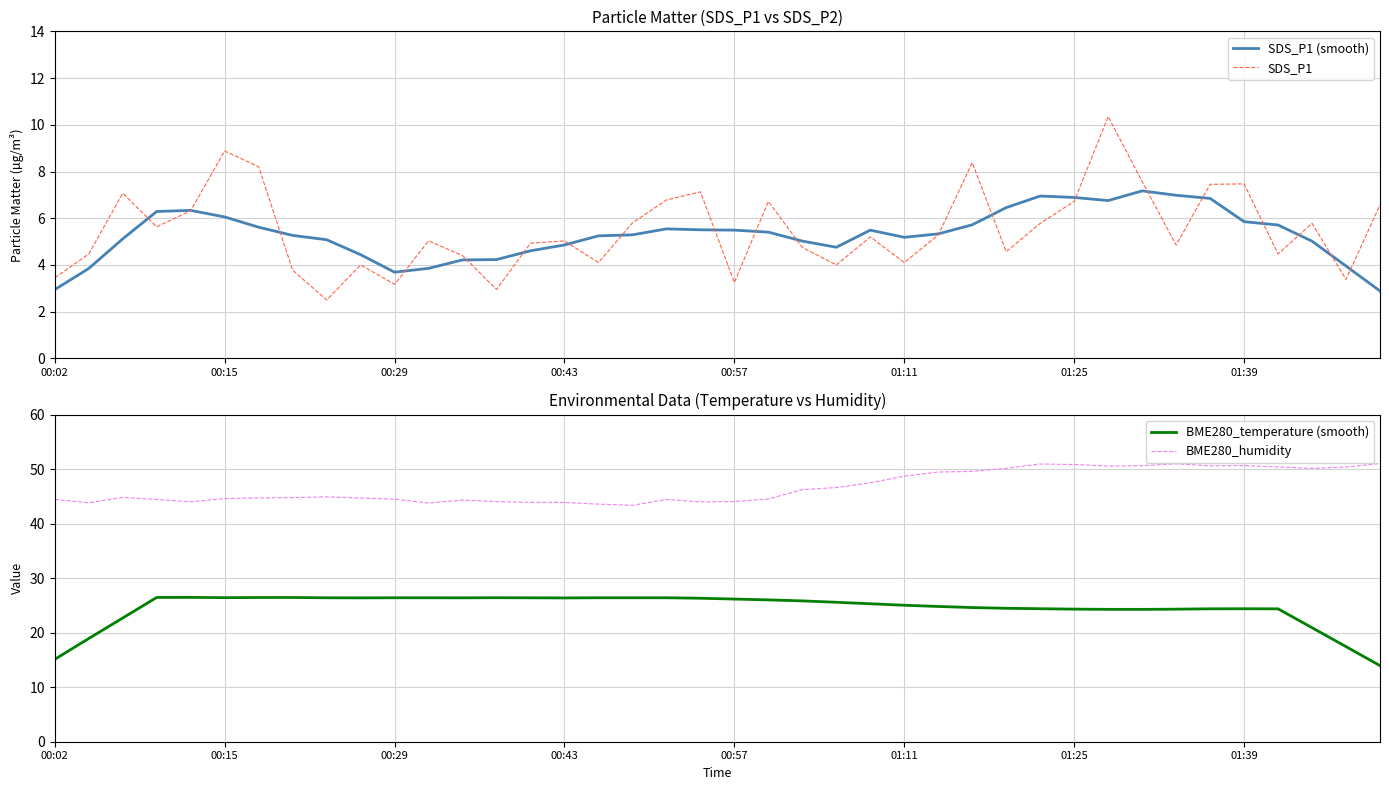

List the series in order of their peak value, lowest first.

SDS_P1 (smooth), SDS_P1, BME280_temperature (smooth), BME280_humidity